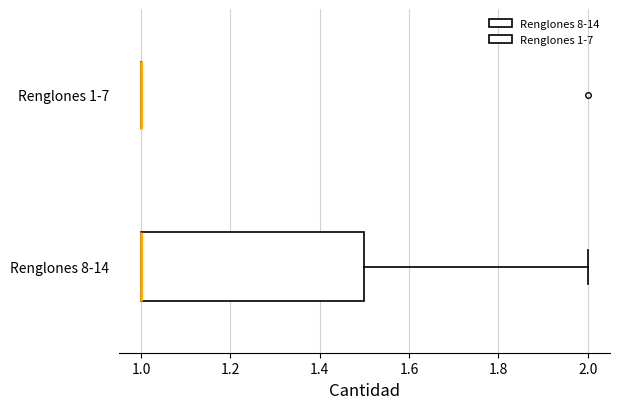

Comparing the boxes themselves (not the whiskers), which one is the widest?

Renglones 8-14